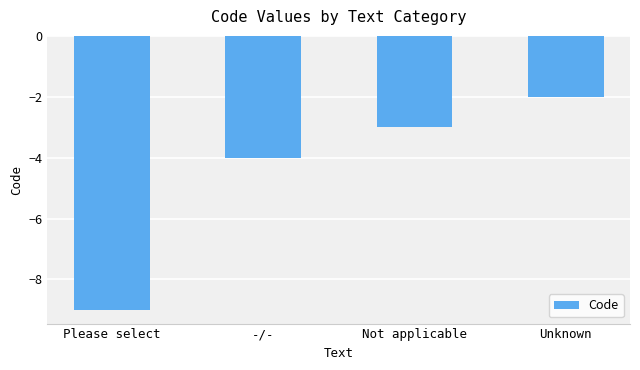

How many bars are there in total?

4